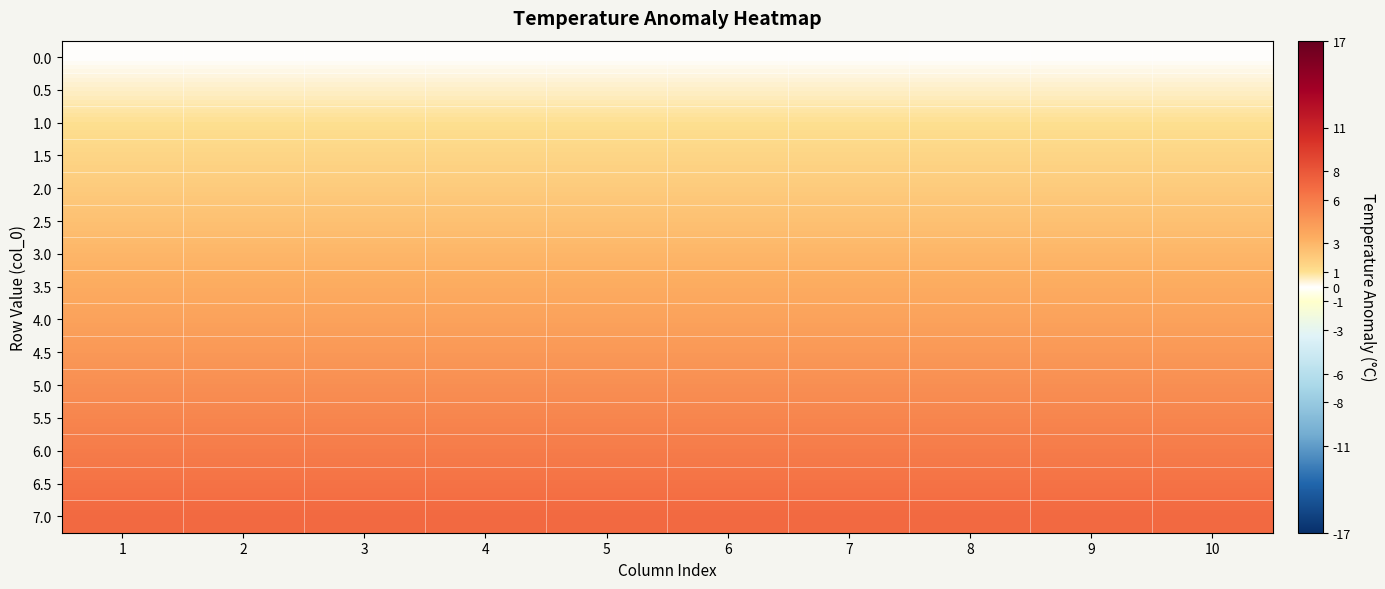

How many data points does each series have?

10